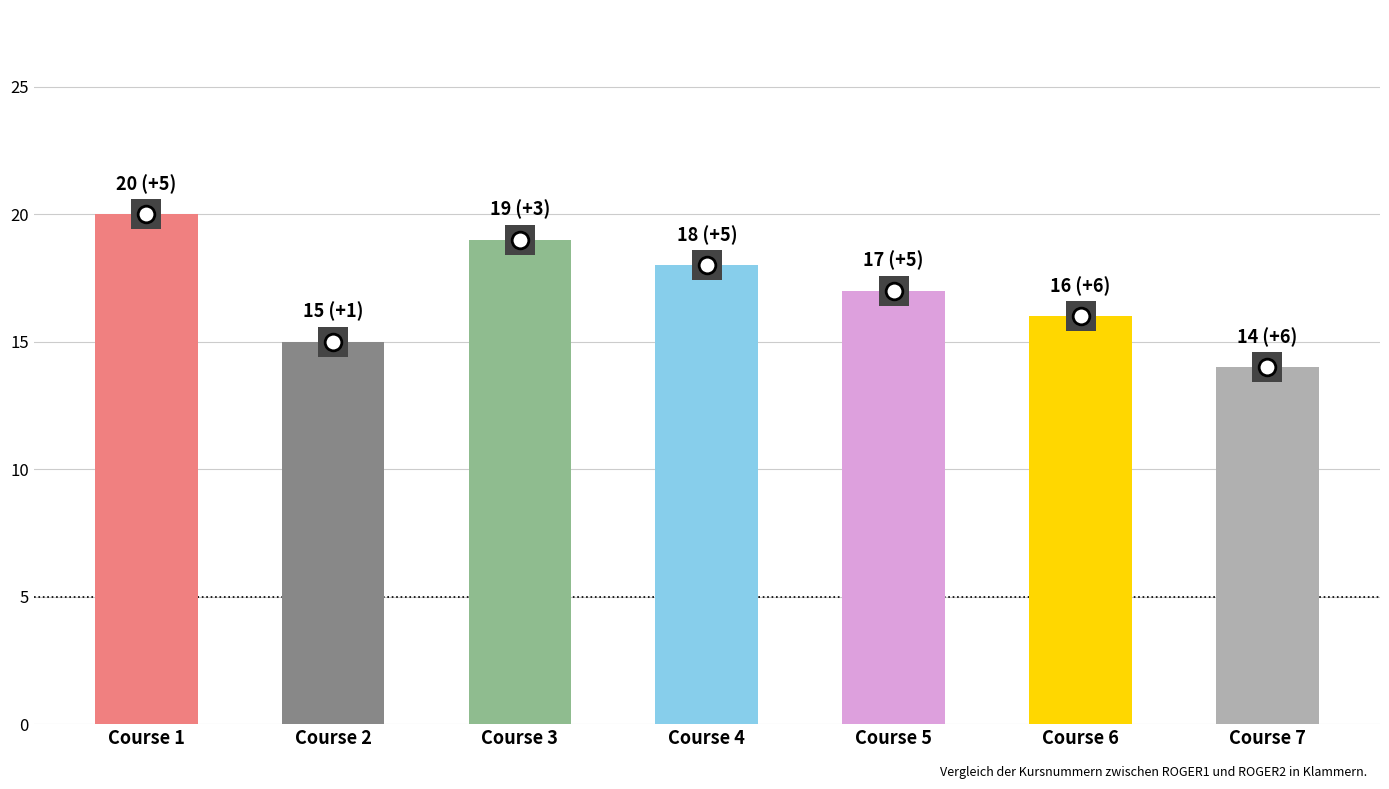

Count the values in the range 15 to 19.

5